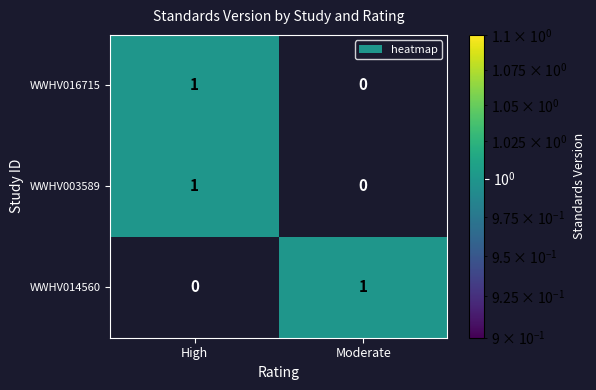

Is it true that WWHV016715 equals 1 at High?

True